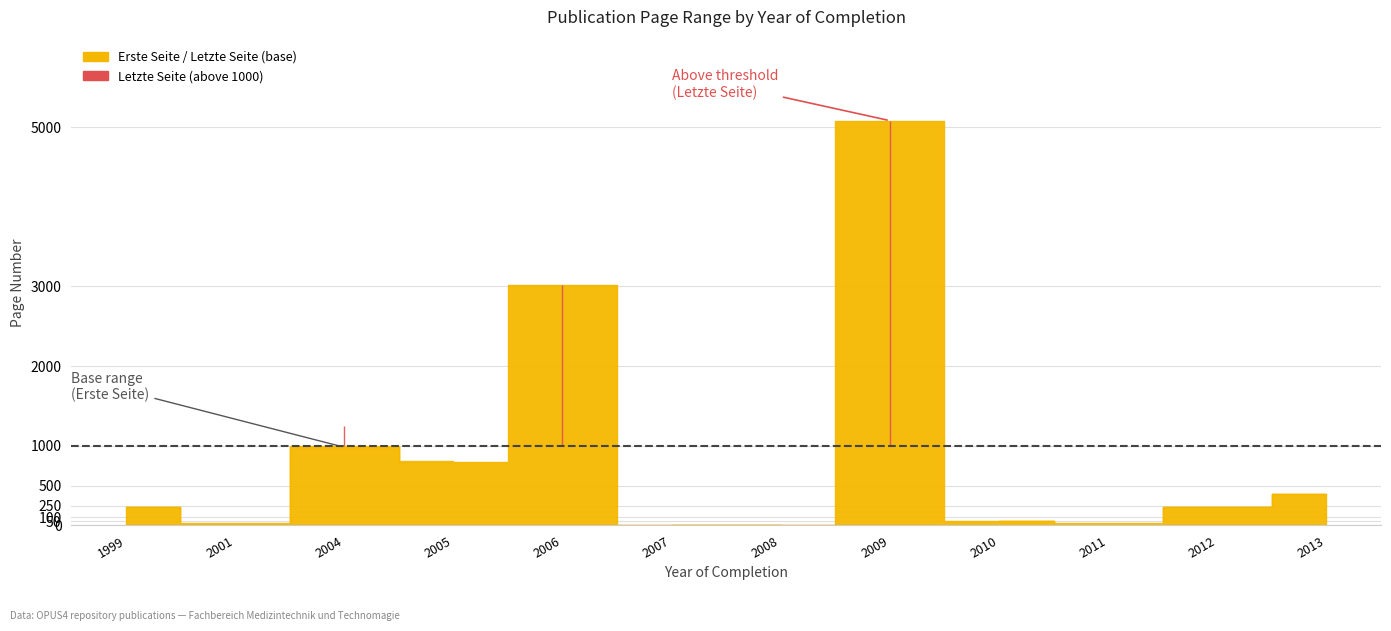

Is the value of Erste Seite at 1999 greater than the value of Letzte Seite at 2008?

Yes